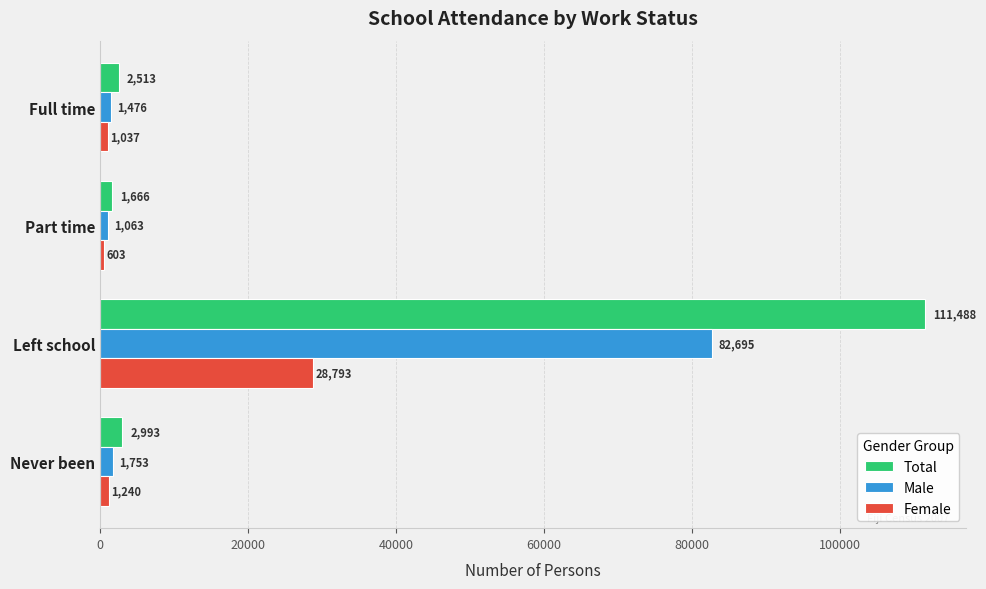

What is the sum of the Total values at Never been and Full time?

5506